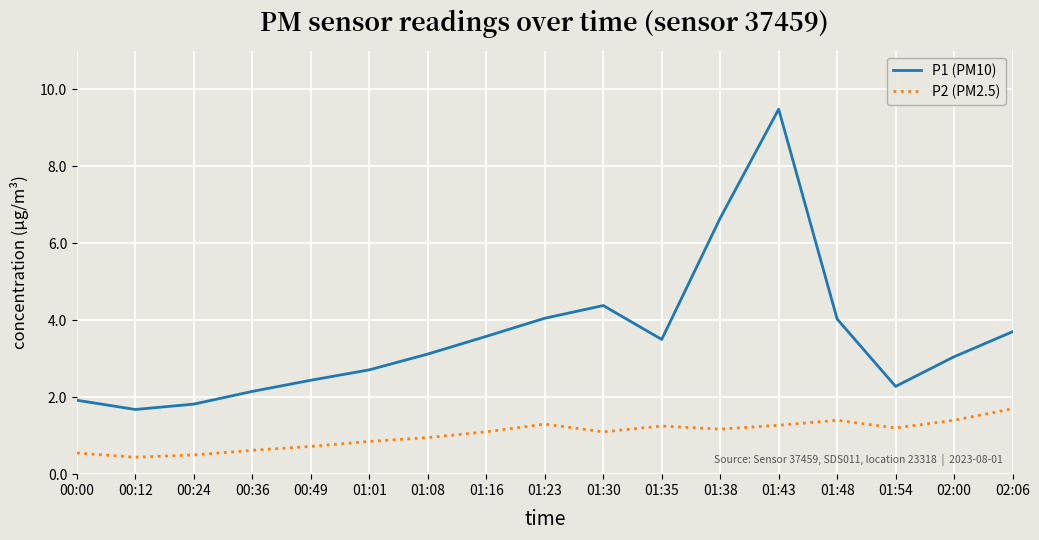

What is the difference between the maximum and minimum values in the P2 (PM2.5) series?

1.3